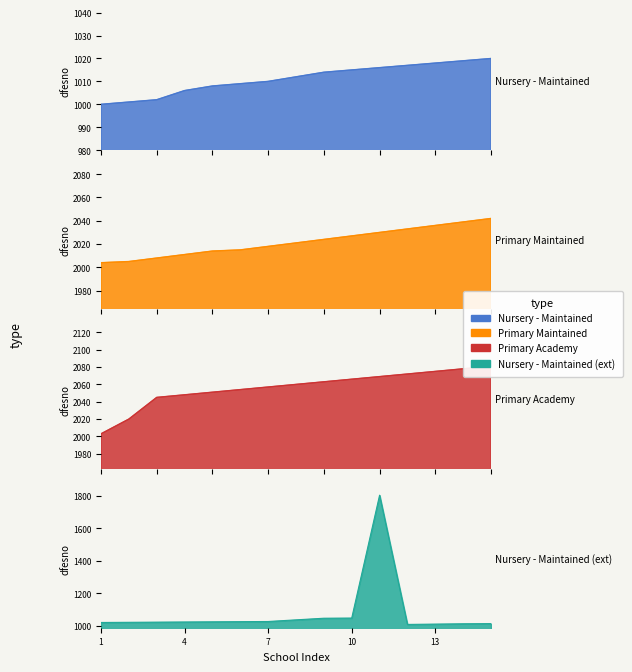

What is the lowest value of the Nursery - Maintained (ext) series?

1010